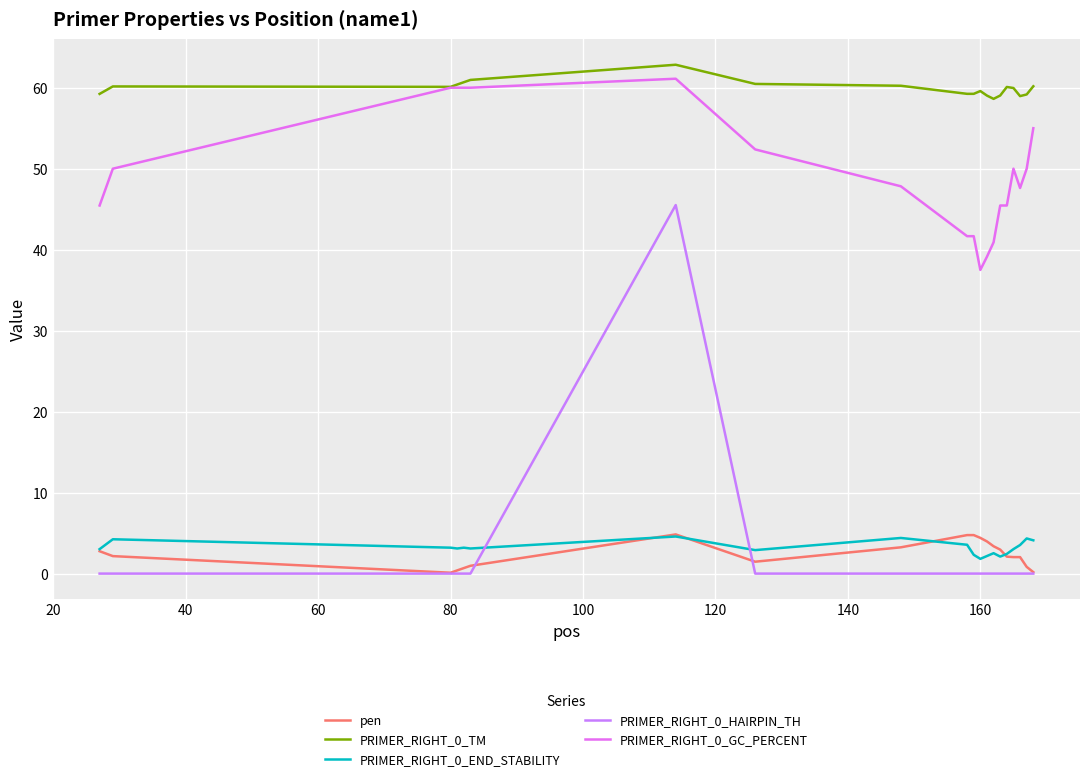

How many lines are shown in the chart?

5